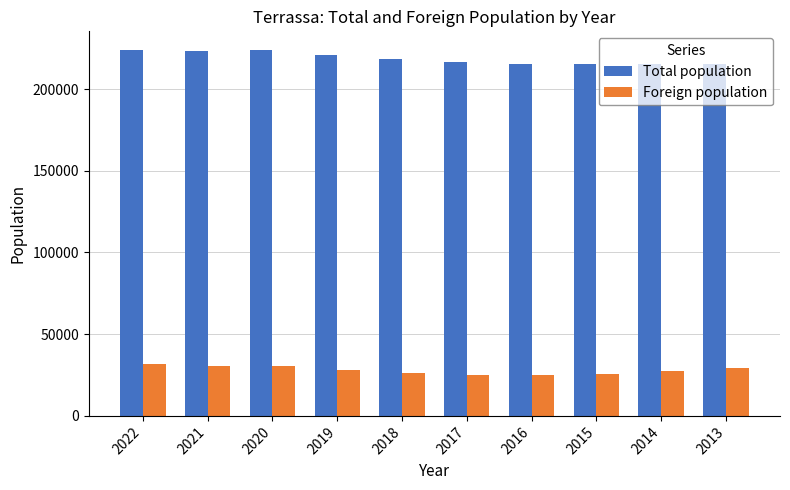

What is the total value across all series at 2016?

240021